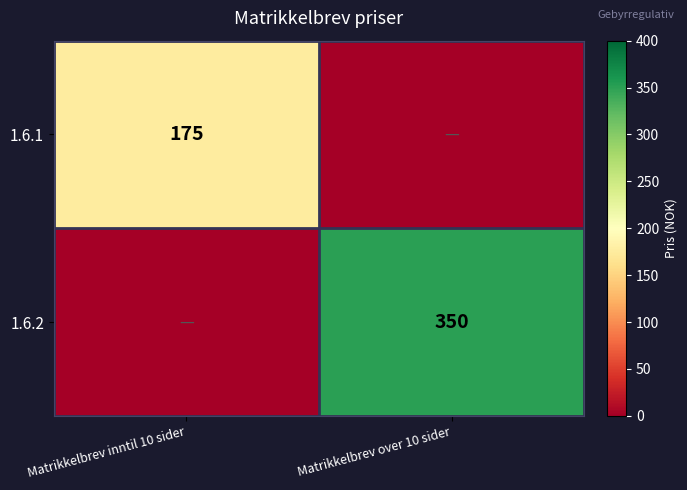

The value of 1.6.2 at Matrikkelbrev over 10 sider is 586. True or false?

False